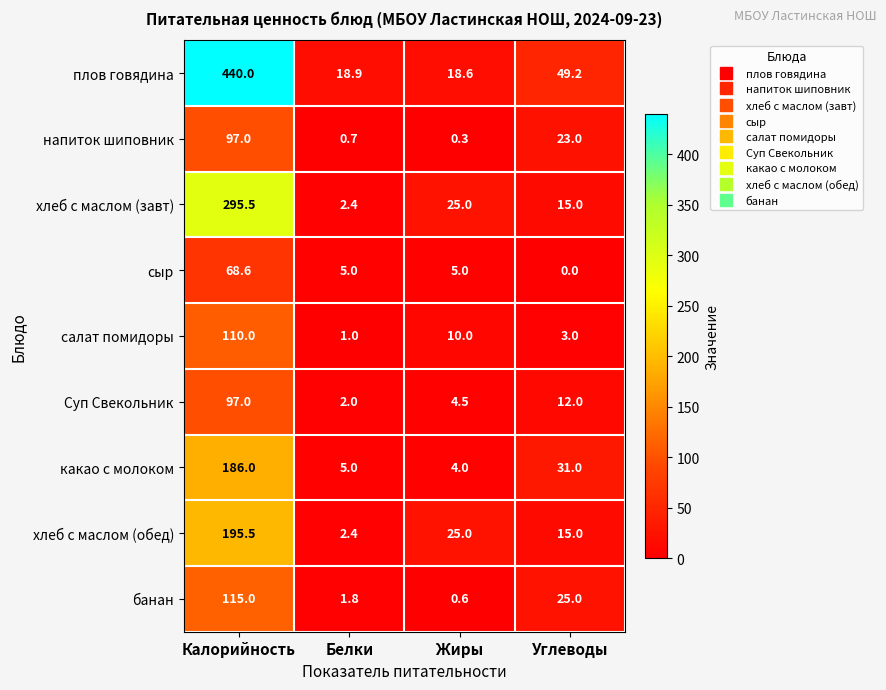

Read the напиток шиповник value at Жиры.

0.3